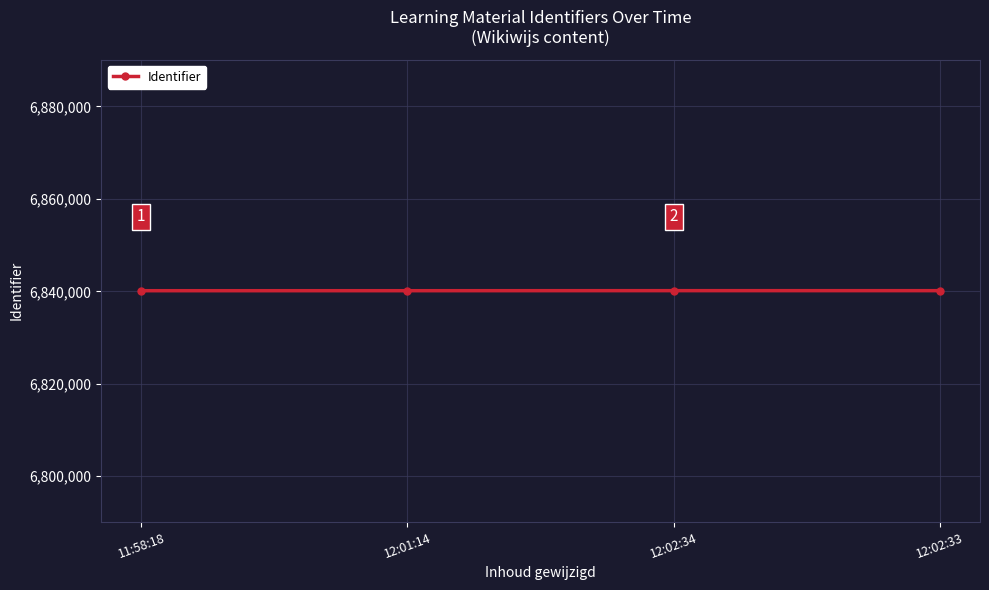

Reading left to right, what are all the values shown in this chart?

6840140	6840142	6840152	6840150